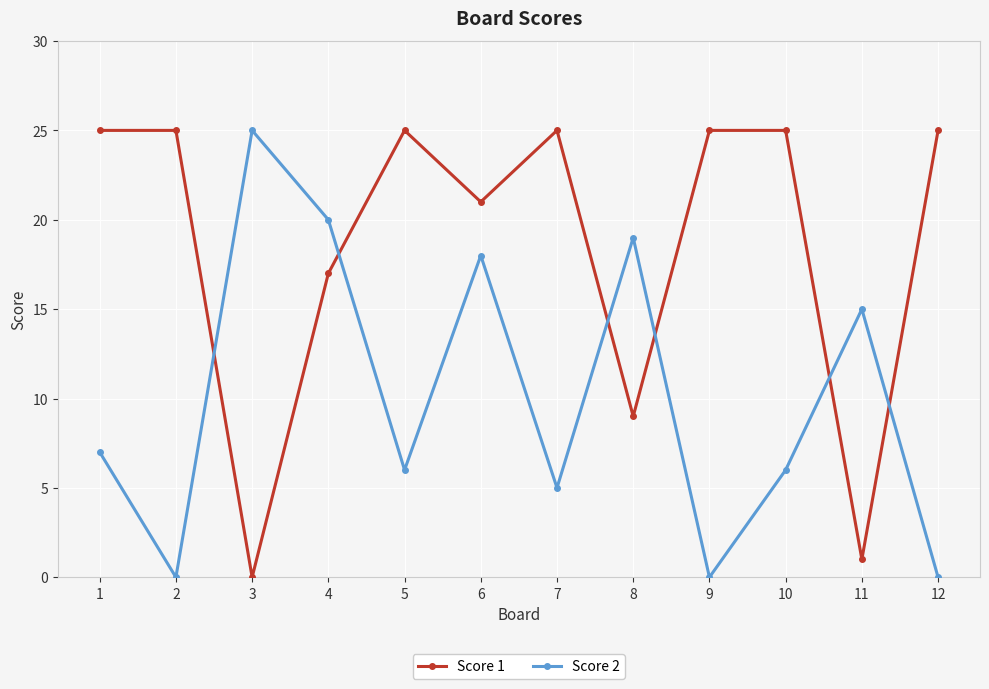

Between 7 and 12, which series saw the biggest shift?

Score 2